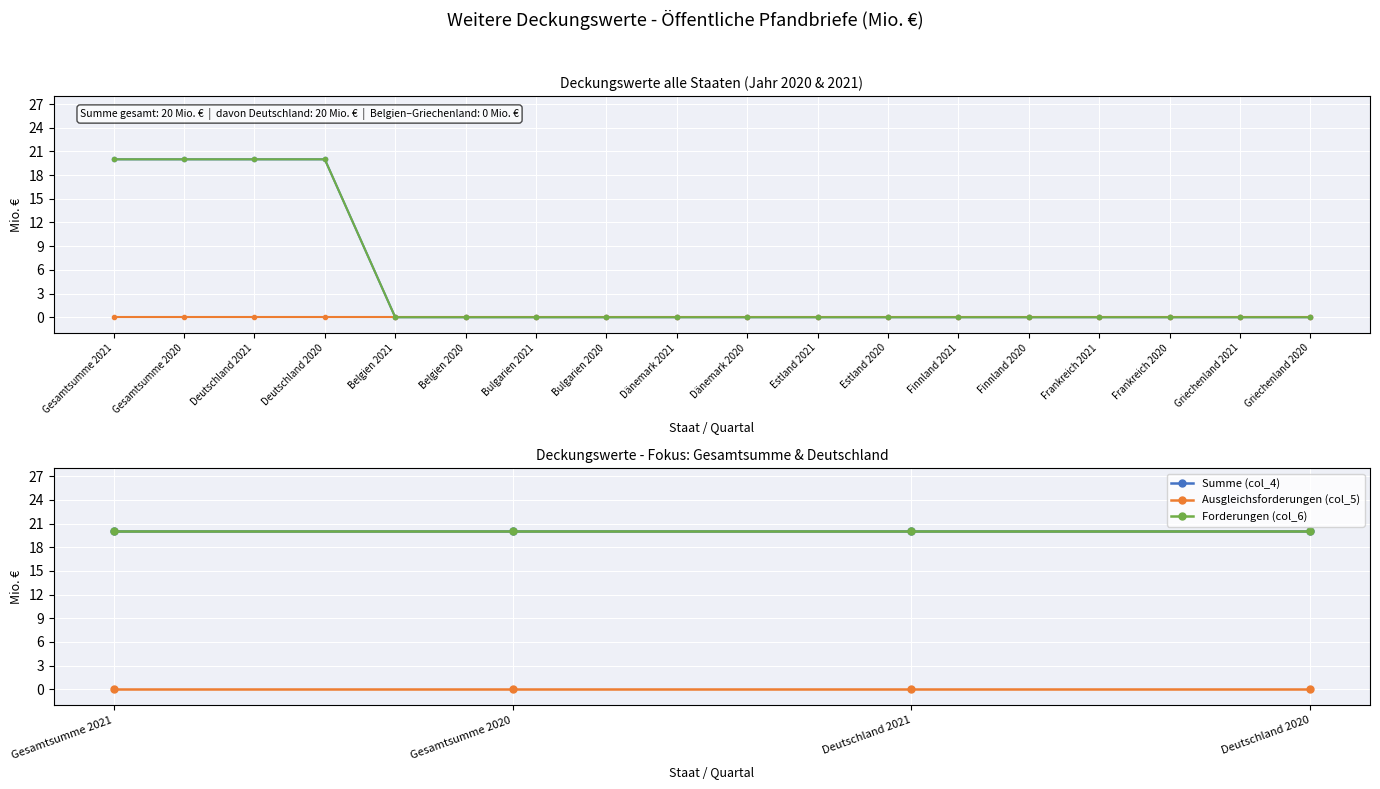

What is the total value across all series at Deutschland 2020?

40